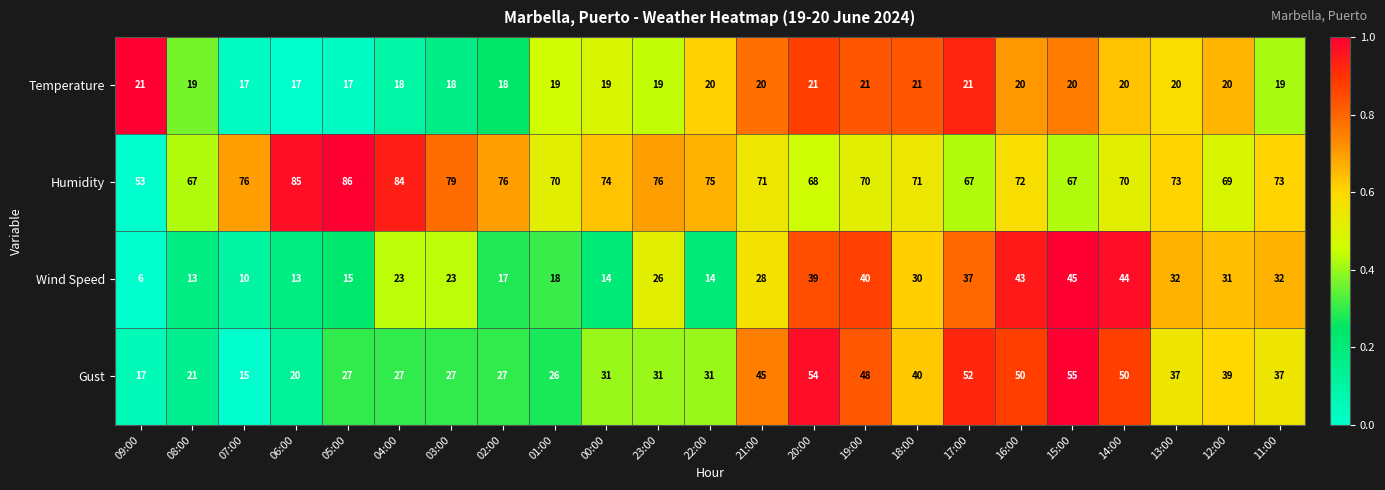

How many series are shown in this chart?

4